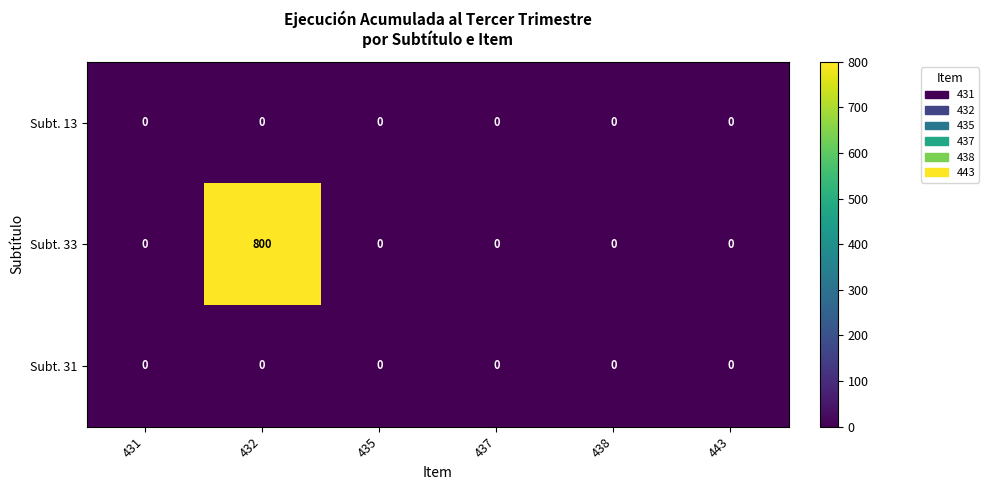

At how many categories does at least one series exceed 105?

1